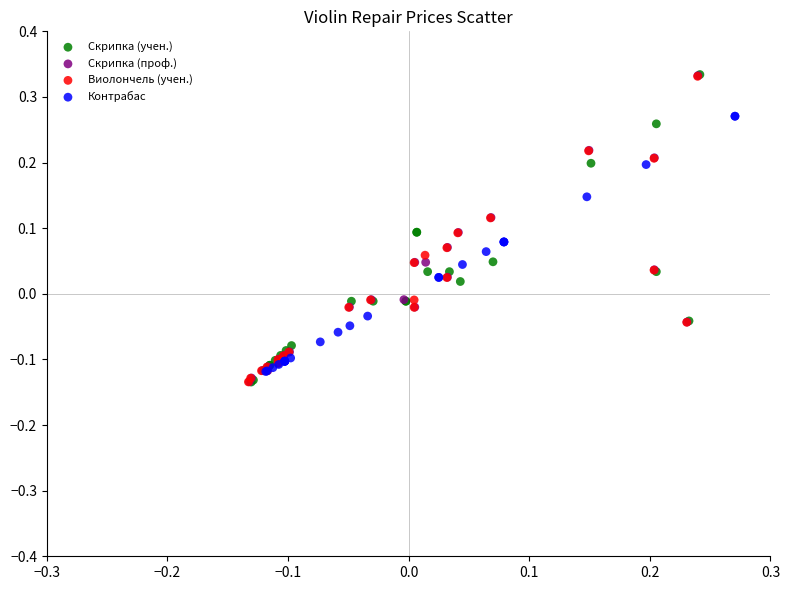

What are all the series names shown in the legend?

Скрипка (учен.), Скрипка (проф.), Виолончель (учен.), Контрабас